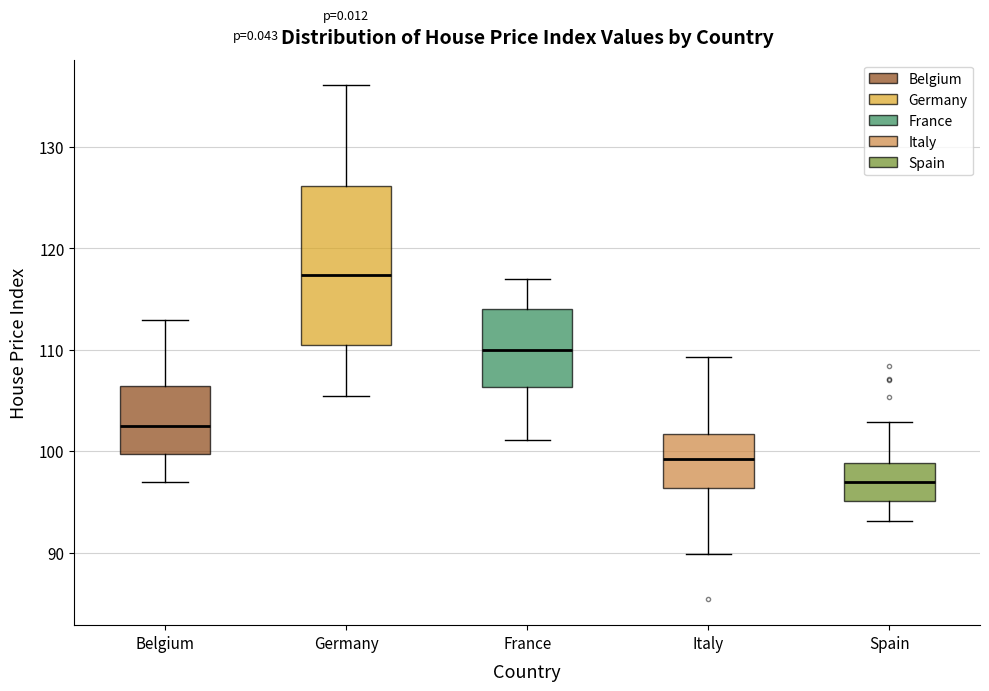

Which box is the tallest, from its lower edge to its upper edge?

Germany